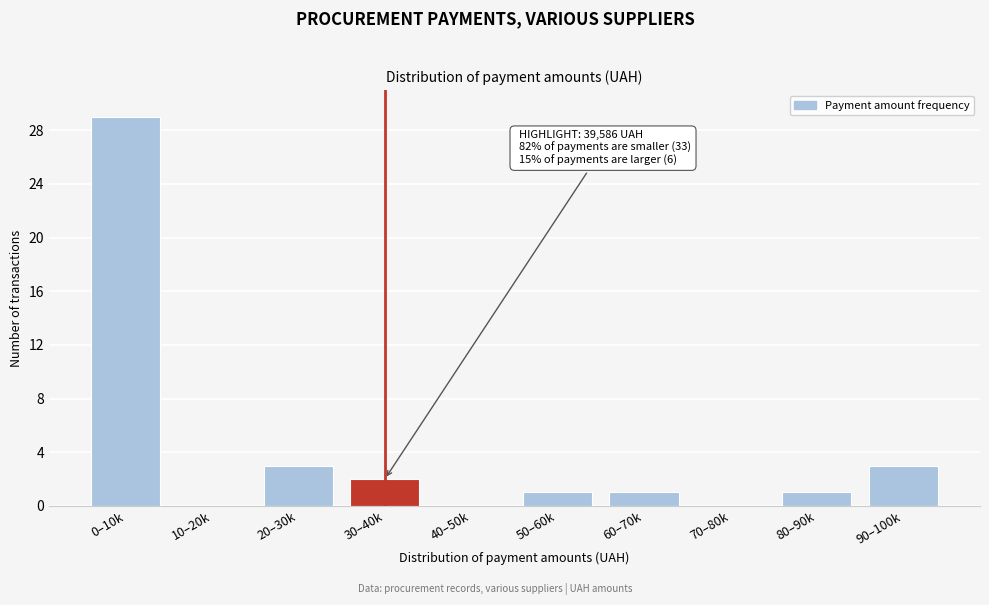

Reading right to left, list all the values displayed in this chart.

90–100k=3	80–90k=1	70–80k=0	60–70k=1	50–60k=1	40–50k=0	30–40k=2	20–30k=3	10–20k=0	0–10k=29